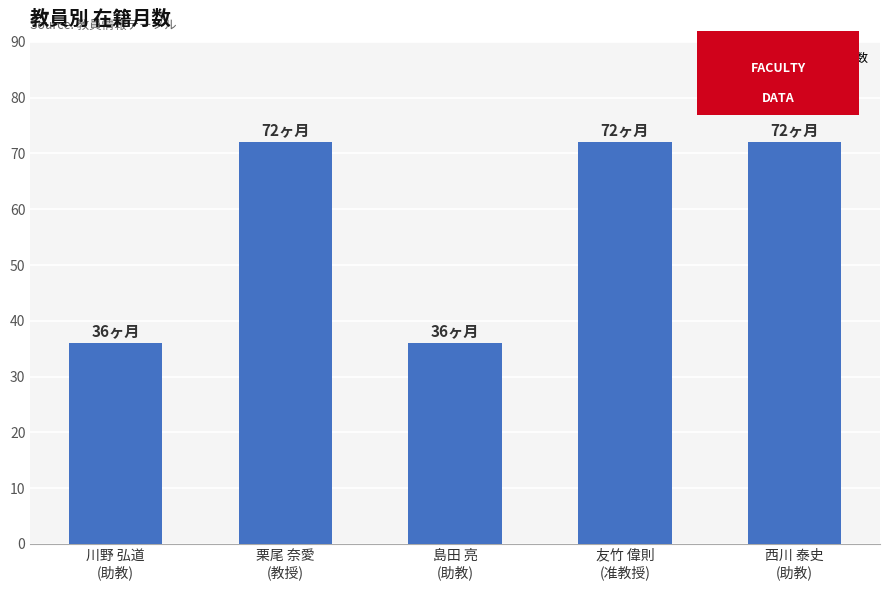

True or false: the data shows 72 at 西川 泰史
(助教).

True